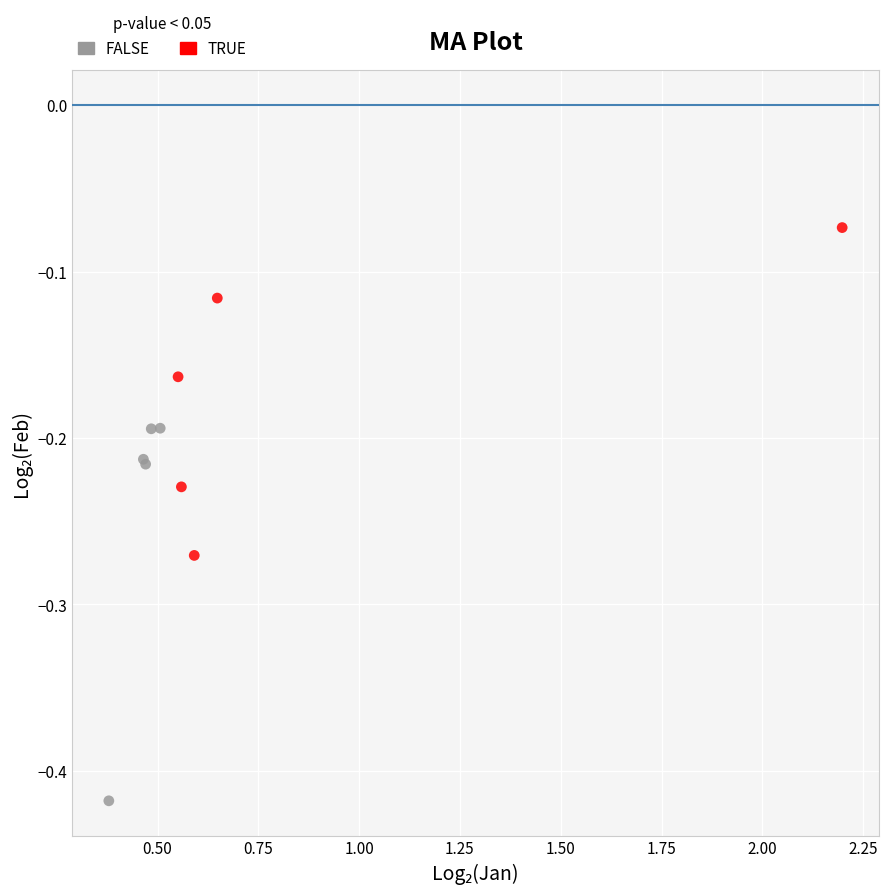

Which series contains the lowest Y value?

FALSE